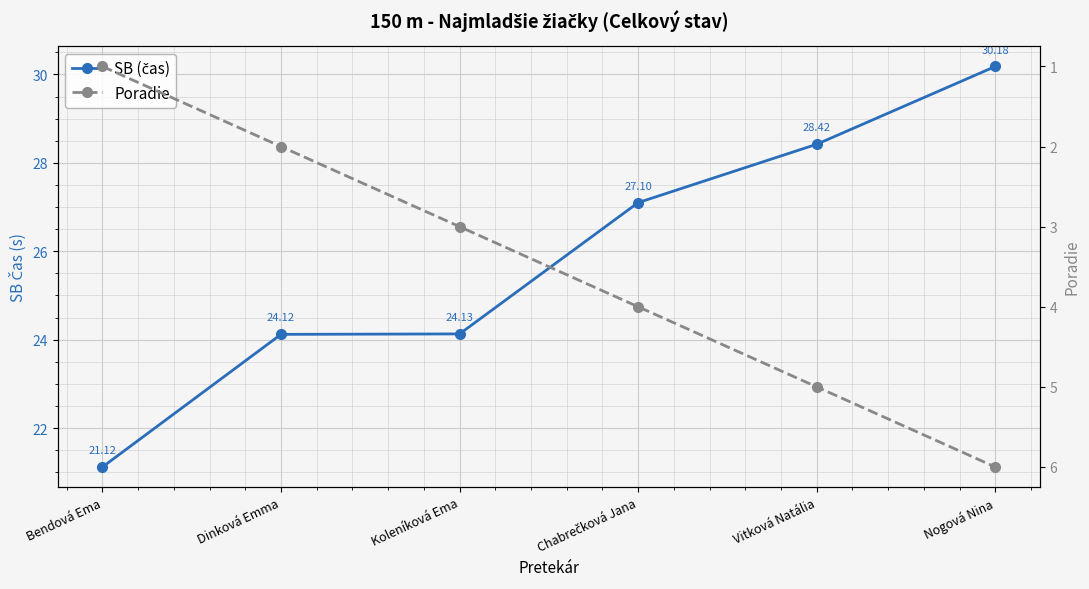

Which series has the largest total across all categories?

SB (čas)